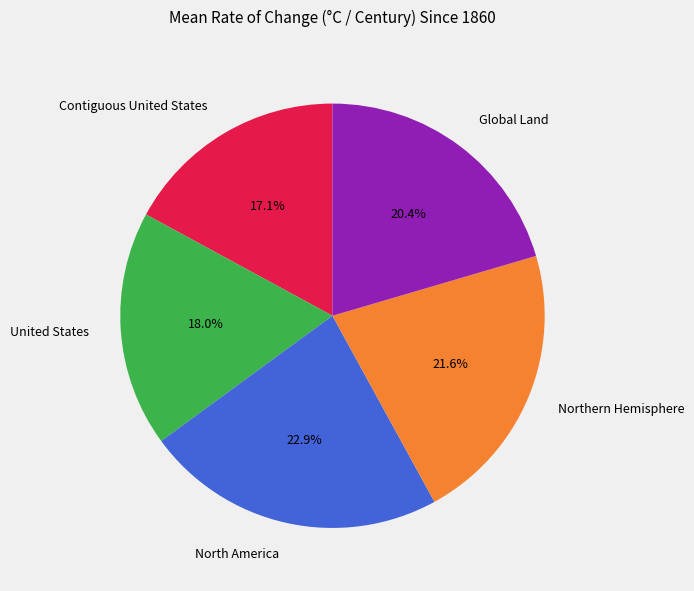

To the nearest percent, what is the average slice percentage?

20%